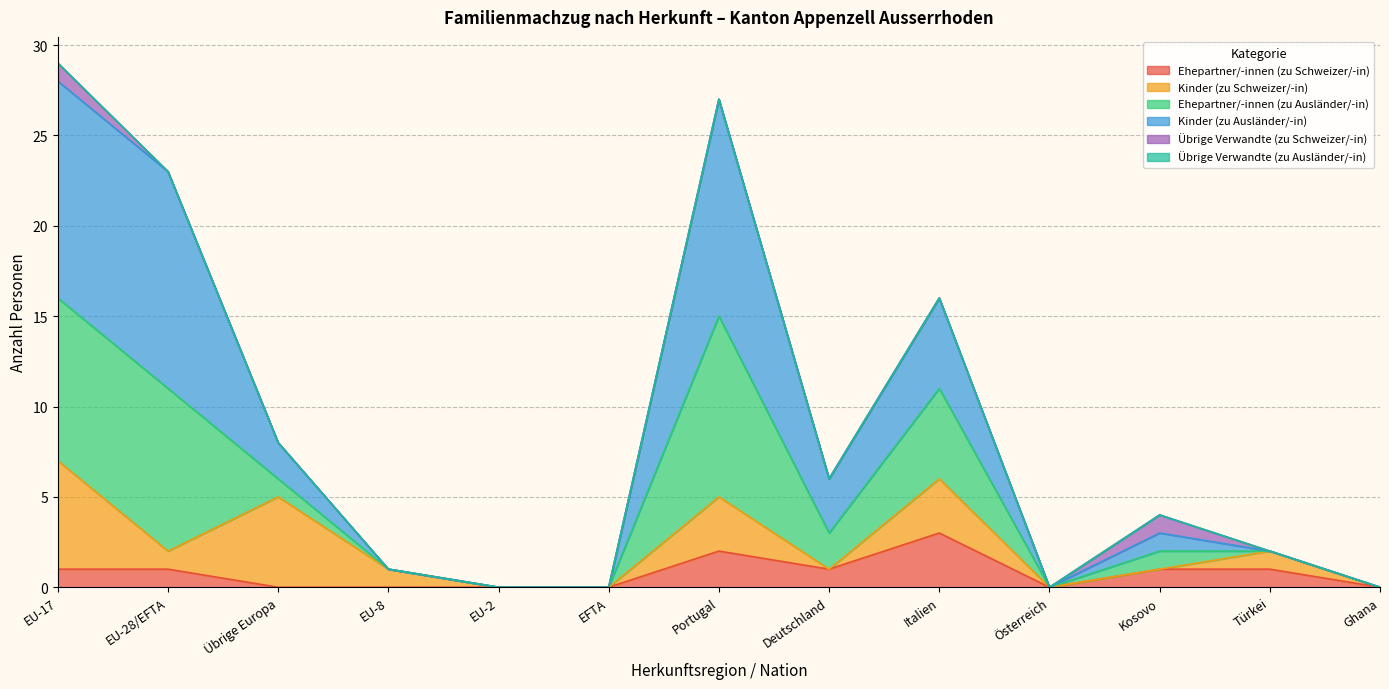

How many lines are shown in the chart?

6